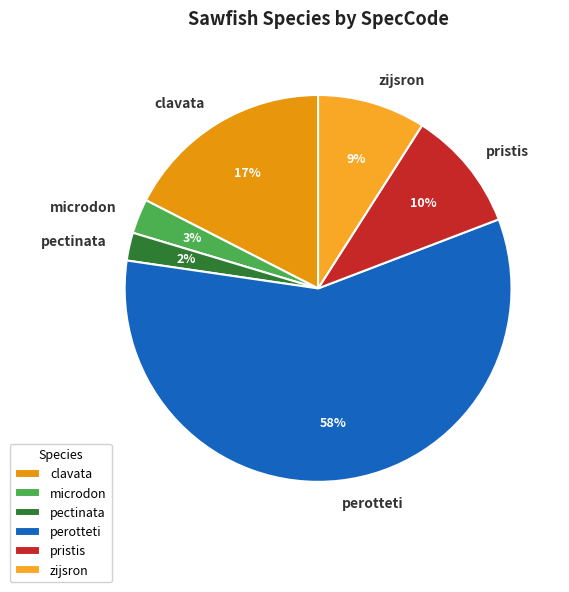

Between pectinata and zijsron, which is larger?

zijsron